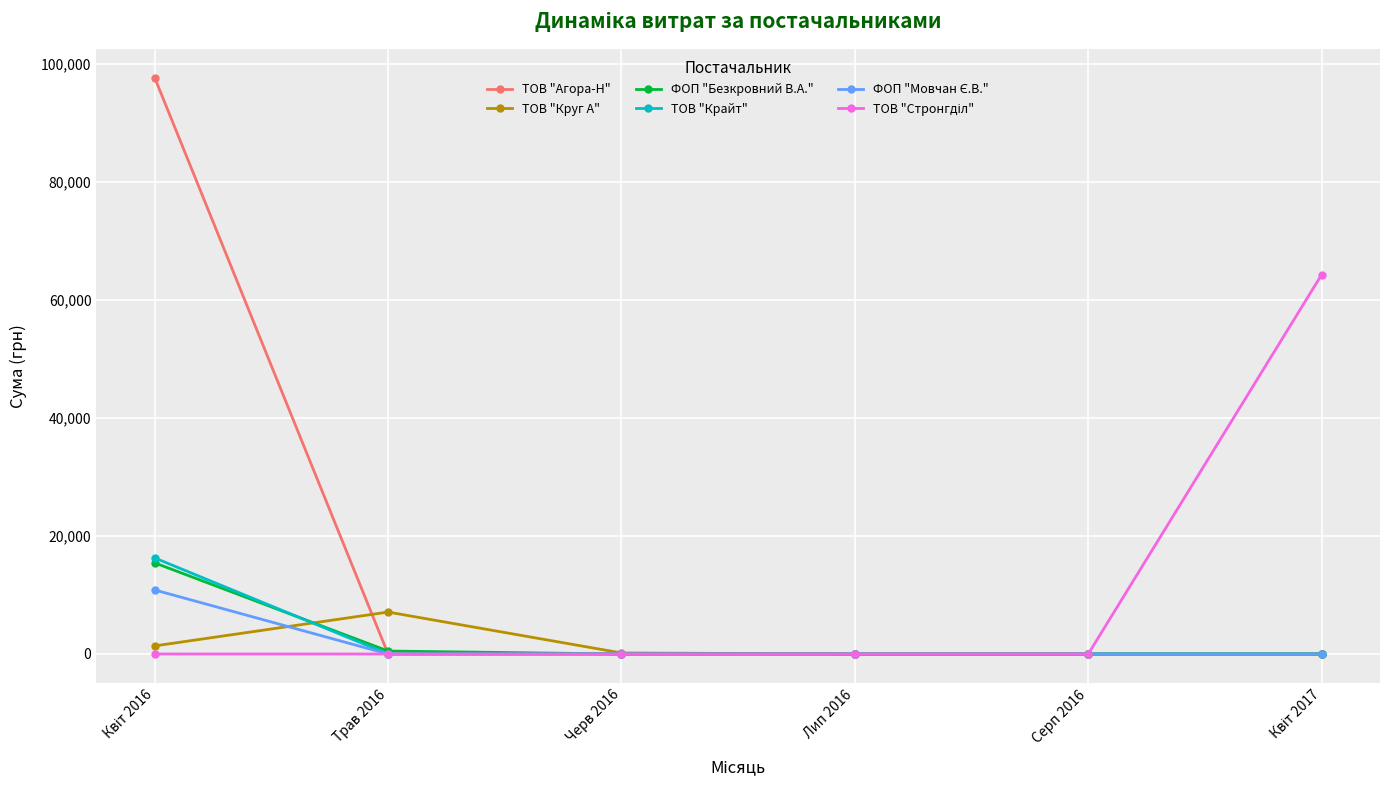

How many values in the ФОП "Безкровний В.А." series exceed 0?

2